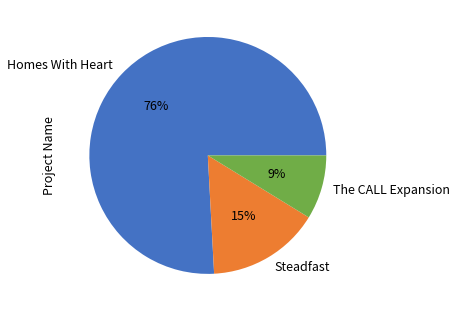

Which category has the biggest portion of the pie?

Homes With Heart